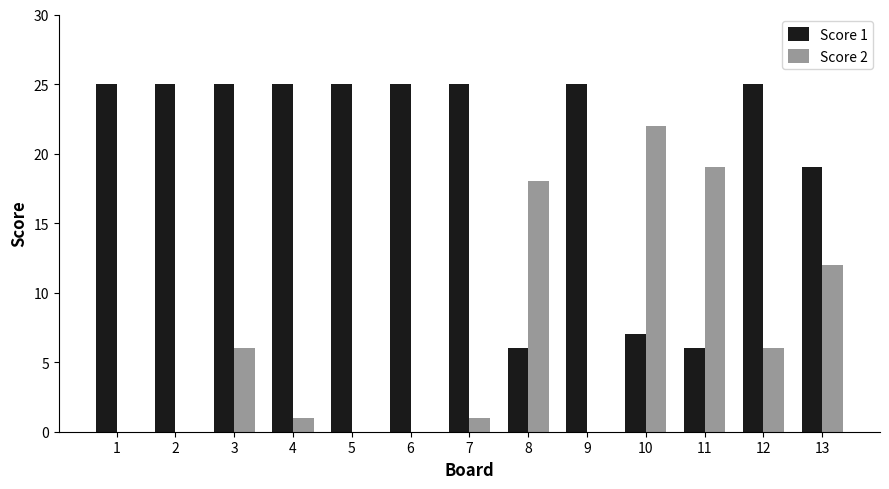

Is the value of Score 1 at 13 greater than the value of Score 2 at 13?

Yes